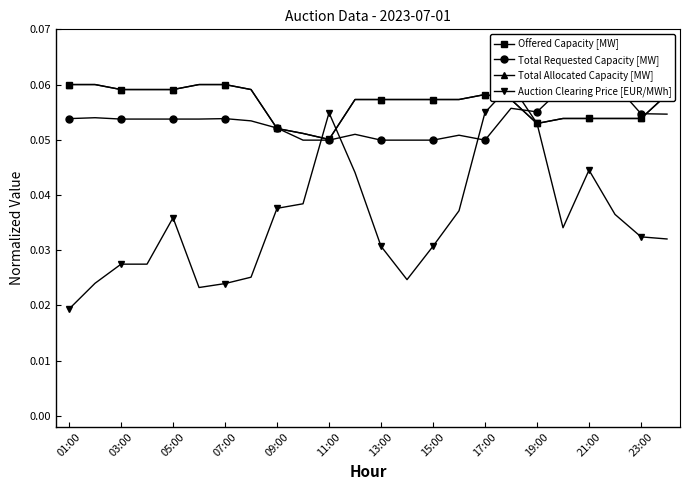

At how many categories does at least one series exceed 0?

24